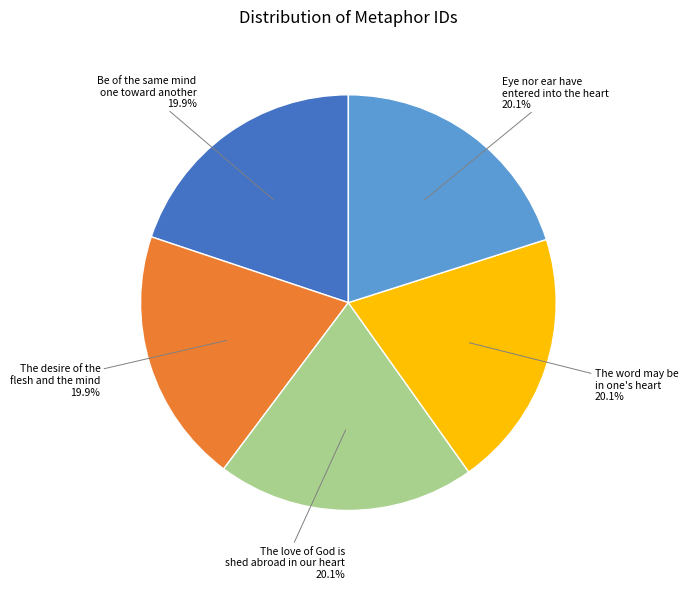

To the nearest percent, what is the average slice percentage?

20%